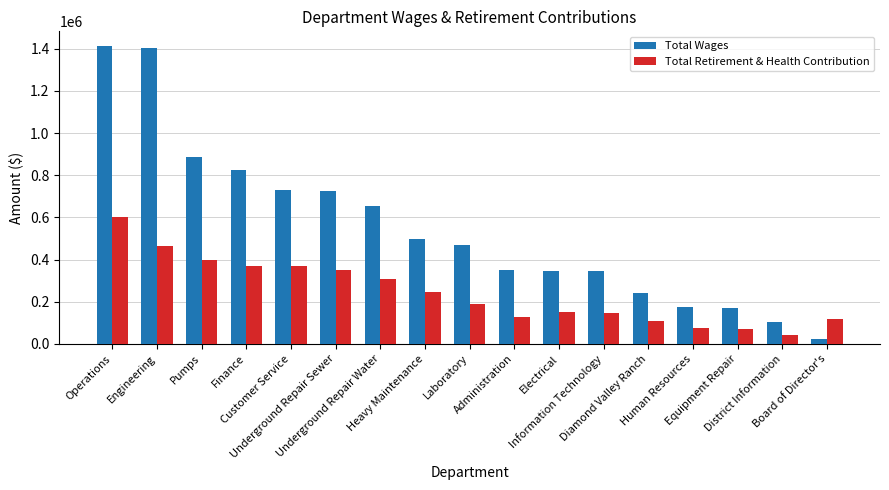

What is the maximum value for Total Wages?

1411479